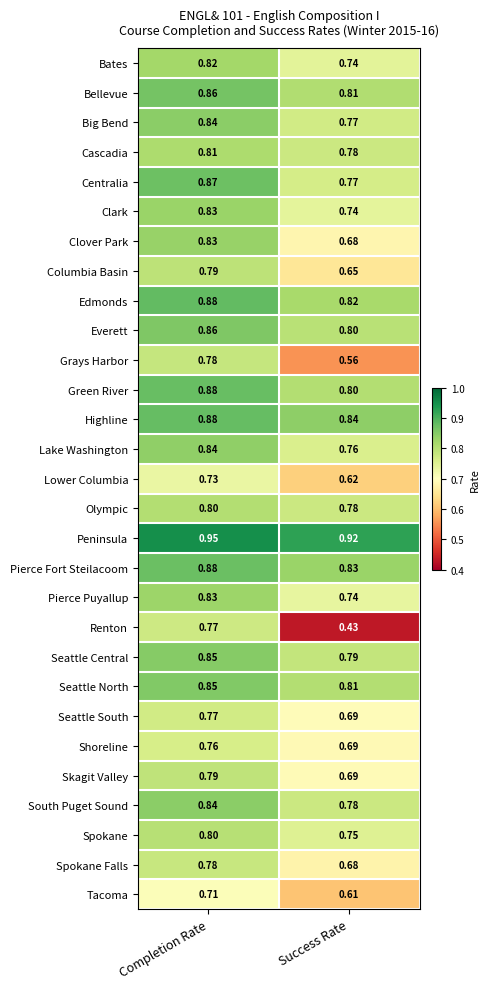

Which label corresponds to the largest value in the chart?

Completion Rate